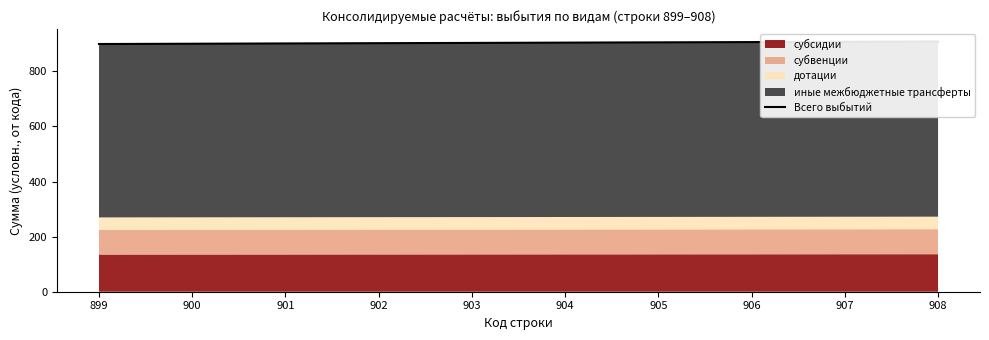

The value at 899 is 281.6. True or false?

False